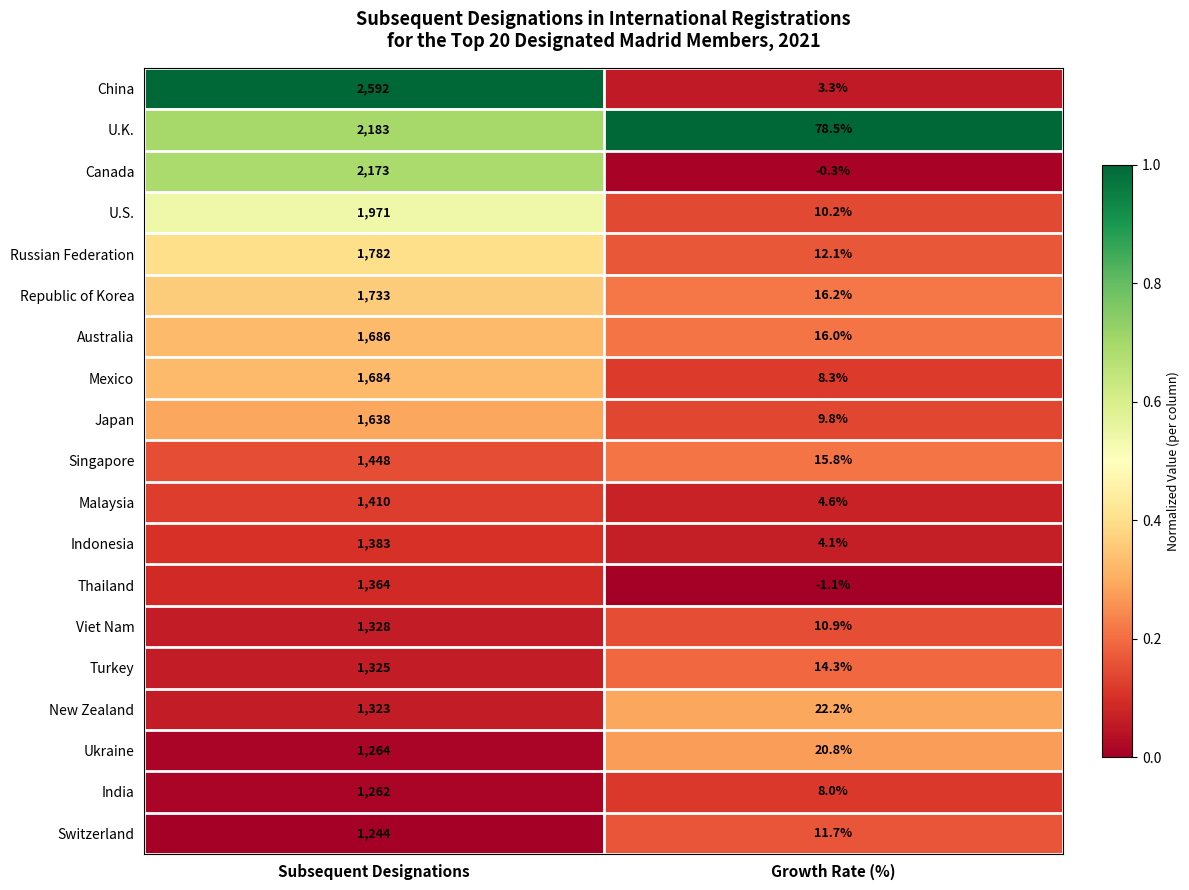

Which series has the largest total across all categories?

China